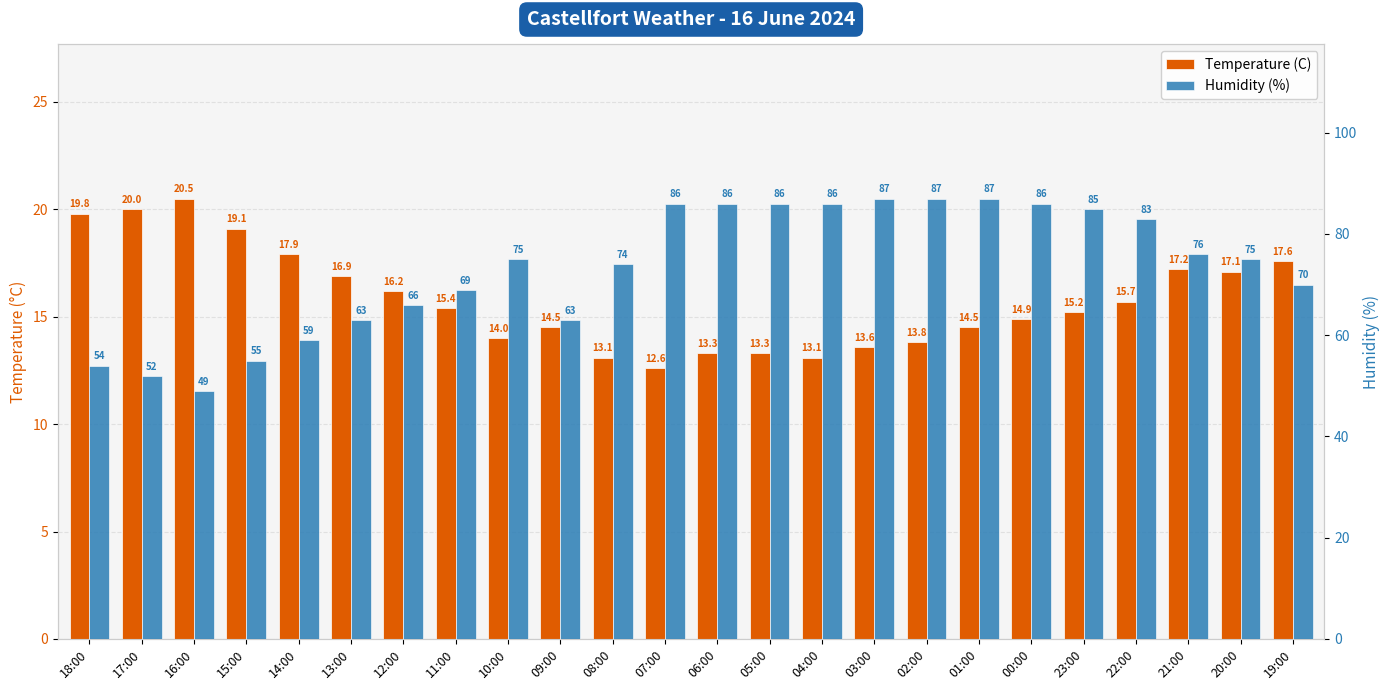

What is the label of the 23rd bar from the right?

17:00